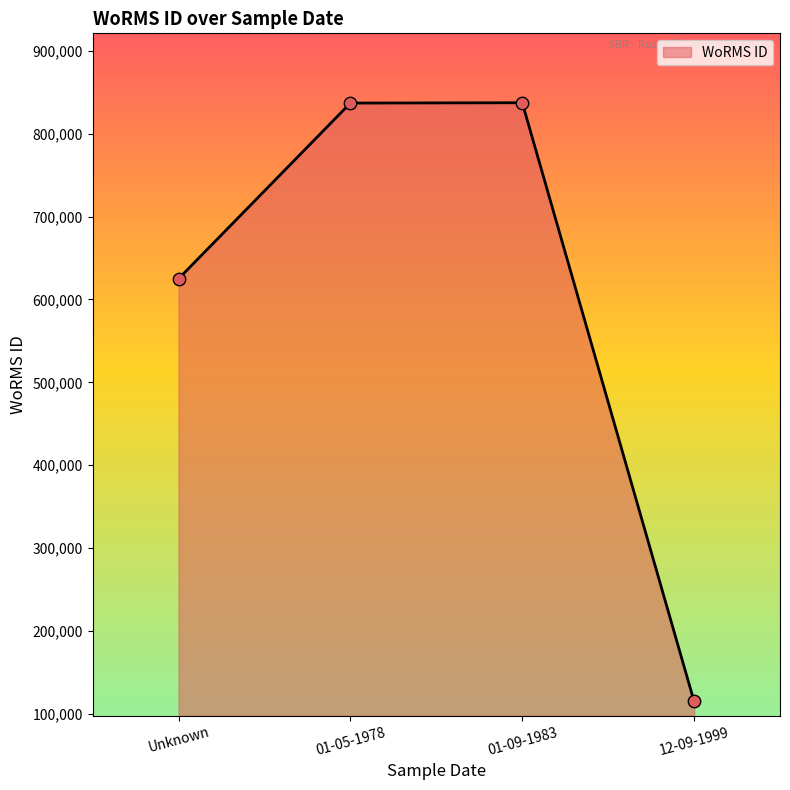

Approximately how many times larger is the value at 01-09-1983 compared to Unknown?

1.3